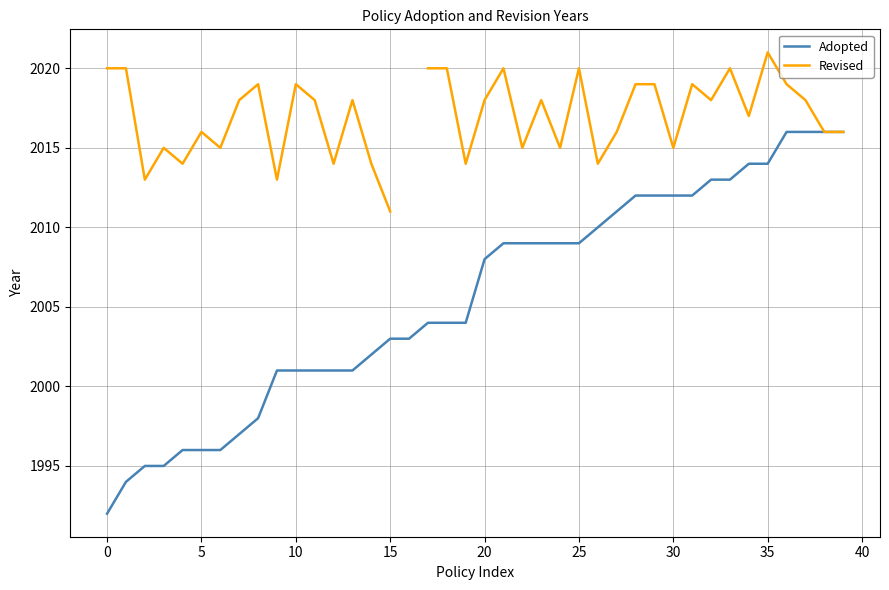

What is the difference between the Adopted values at 30 and 13?

11.0